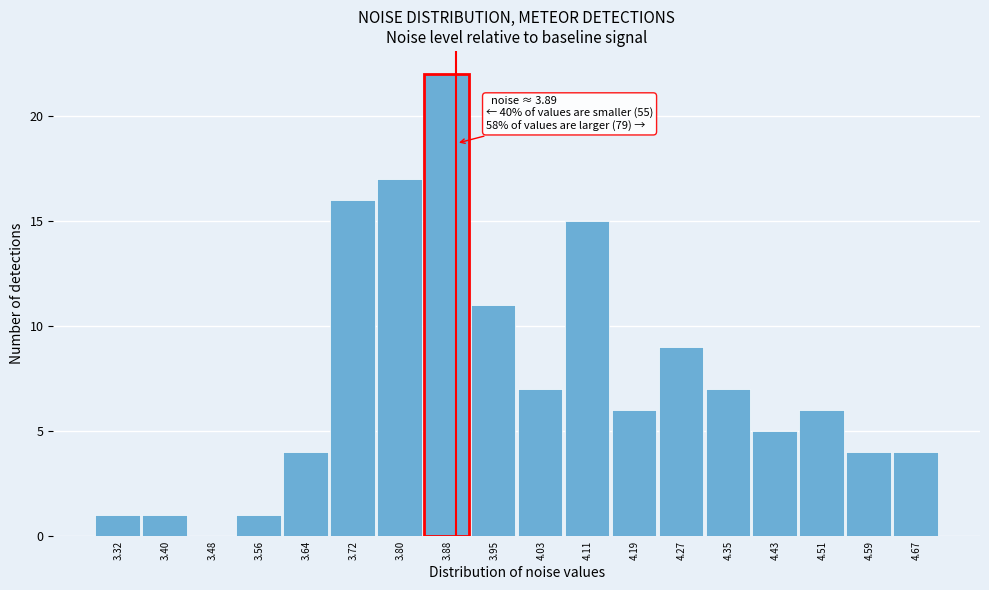

Over which range of the x-axis is the bar tallest?

3.84 to 3.91